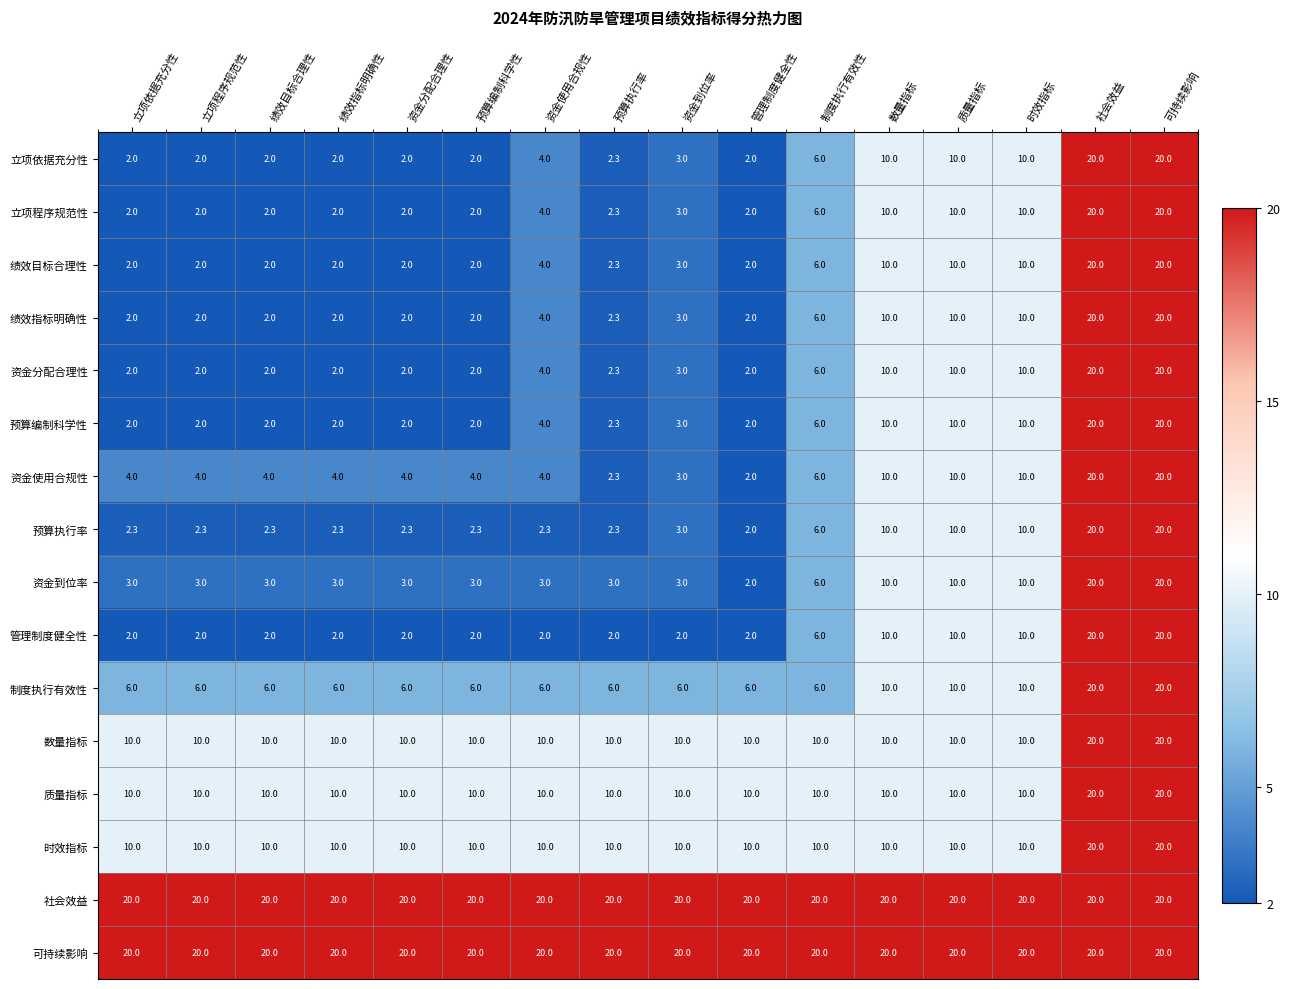

What is the difference between the second highest and minimum values in the 预算编制科学性 series?

18.0